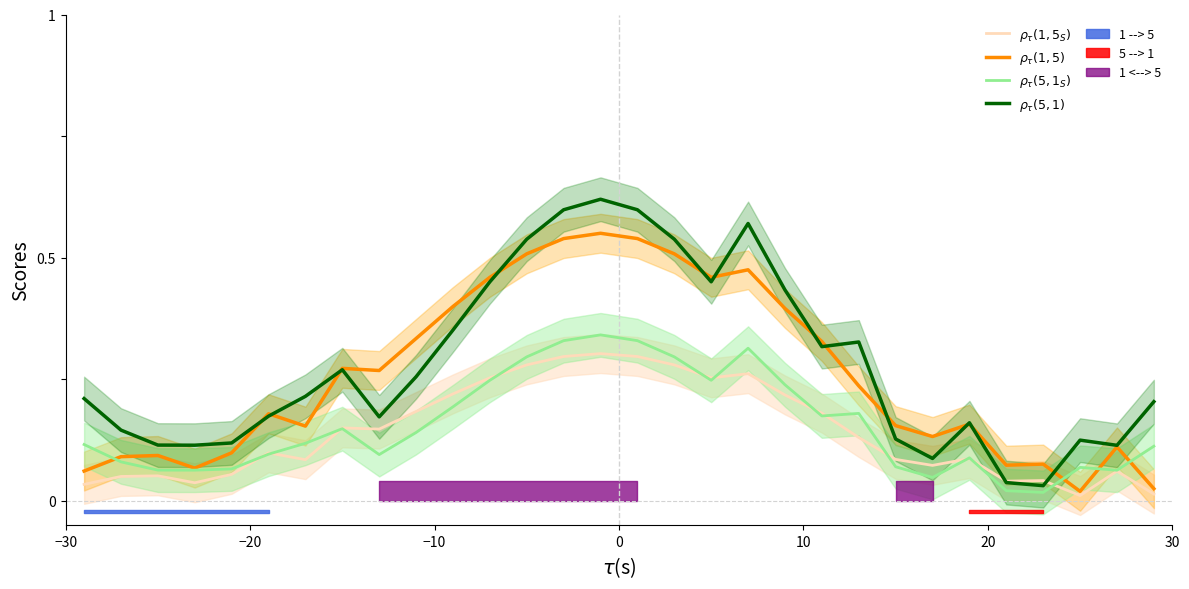

Count the number of categories in the chart.

30